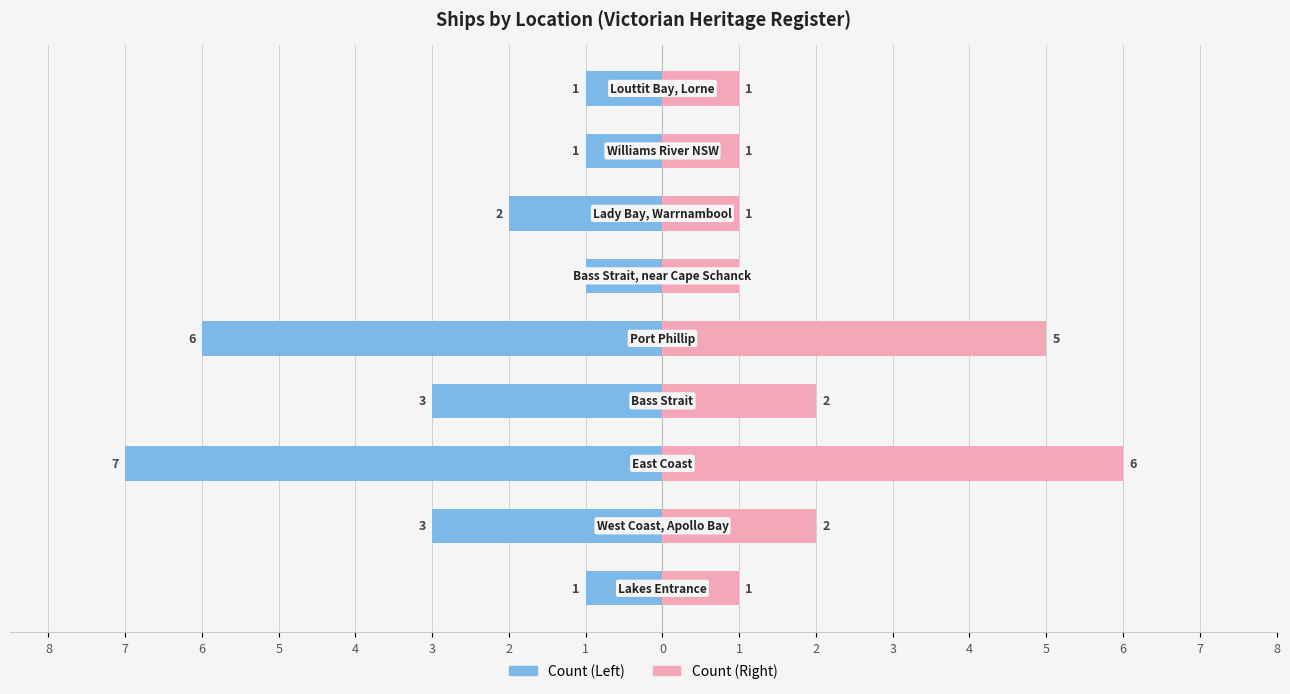

Reading right to left, list all the values displayed in this chart.

Ships Count (Left): -1	-1	-2	-1	-6	-3	-7	-3	-1
Ships Count (Right): 1	1	1	1	5	2	6	2	1